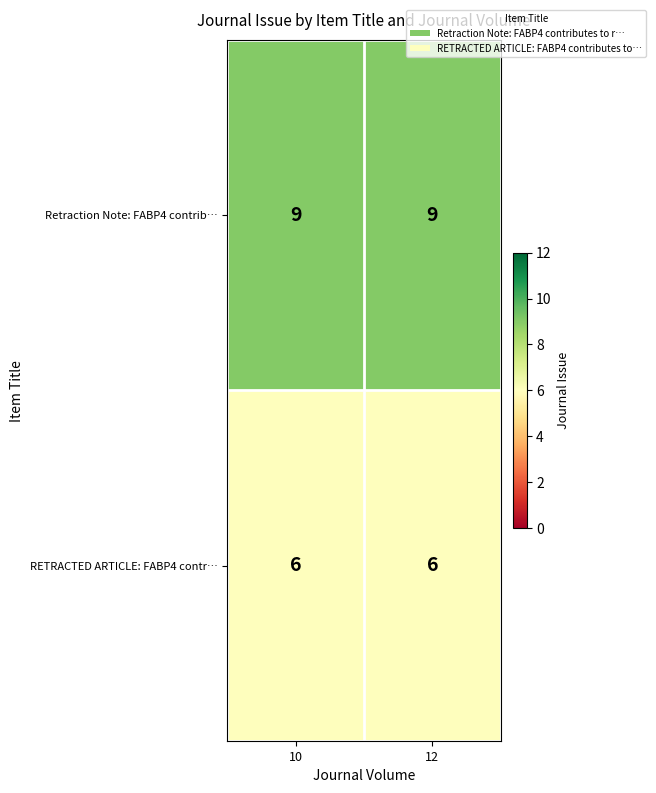

Rank the series at 12 from lowest to highest value.

RETRACTED ARTICLE: FABP4 contr…, Retraction Note: FABP4 contrib…